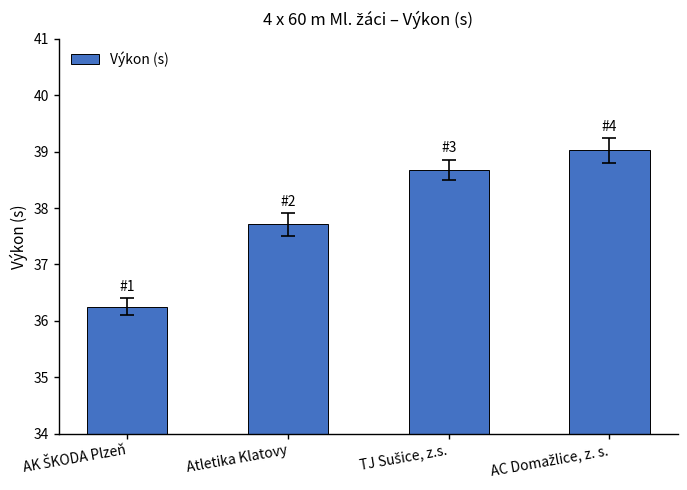

What position from the right is Atletika Klatovy?

3